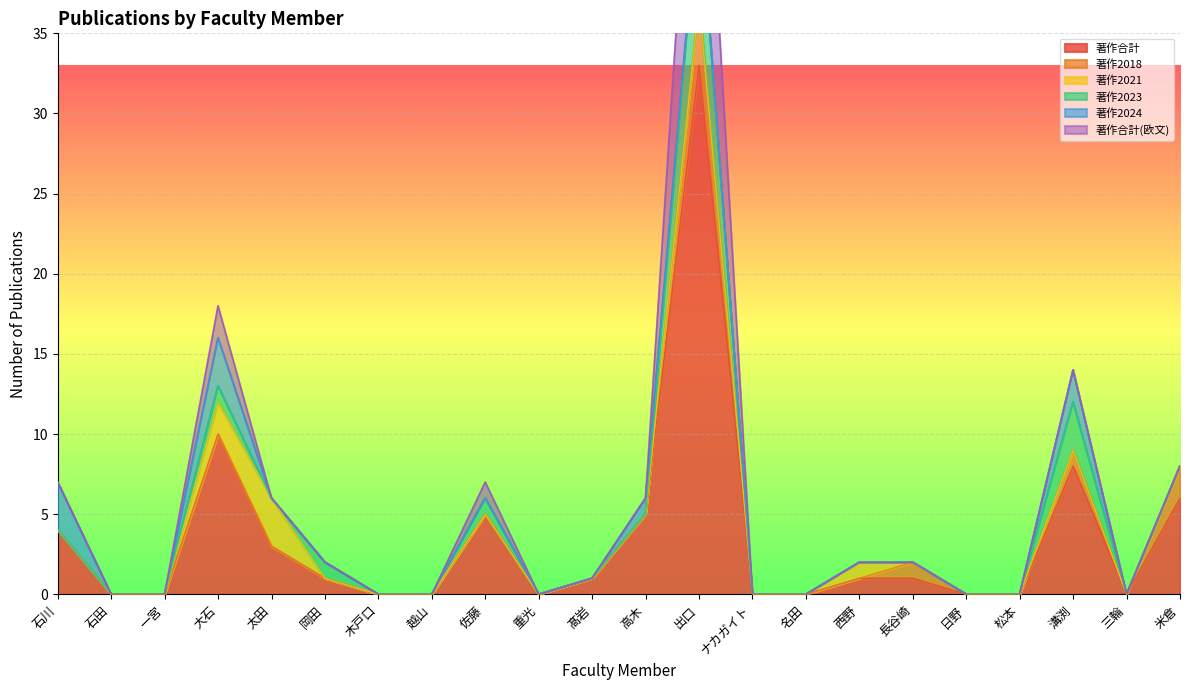

True or false: 著作合計 and 著作2018 intersect in this chart.

False